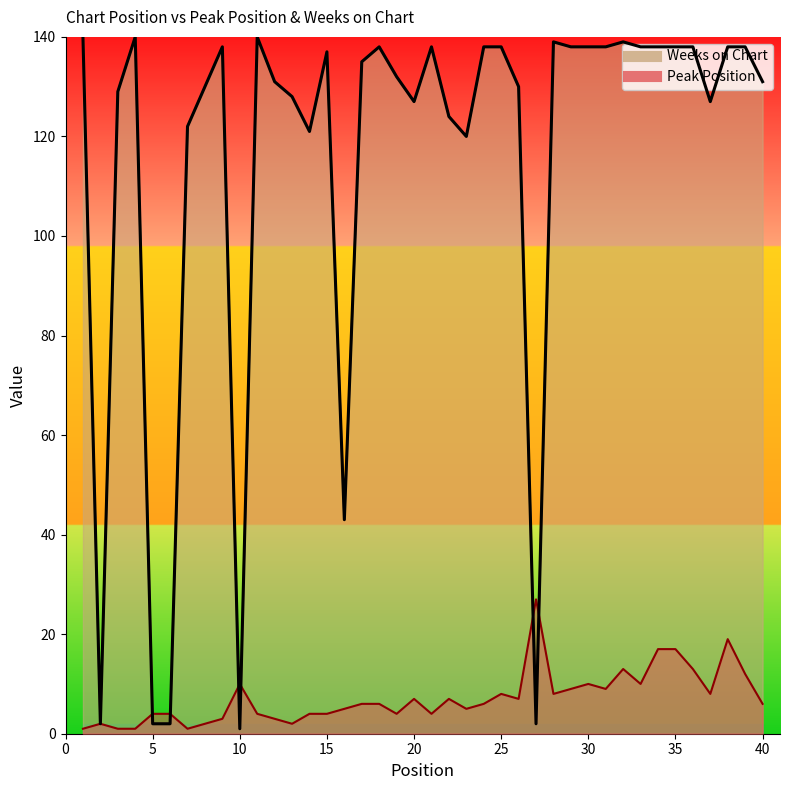

Between which two adjacent categories do Weeks on Chart and Peak Position first intersect?

4 and 5